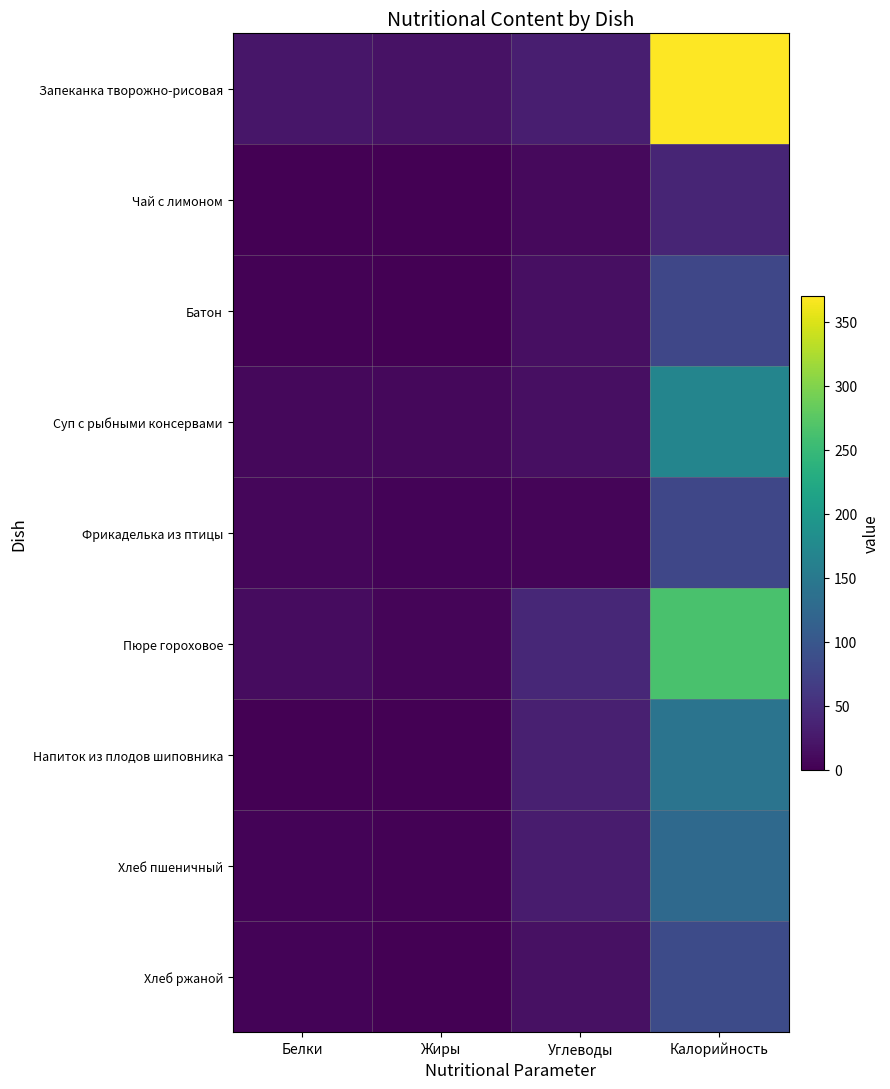

At Углеводы, list the series in order from largest to smallest.

Пюре гороховое, Напиток из плодов шиповника, Запеканка творожно-рисовая, Хлеб пшеничный, Хлеб ржаной, Суп с рыбными консервами, Батон, Чай с лимоном, Фрикаделька из птицы